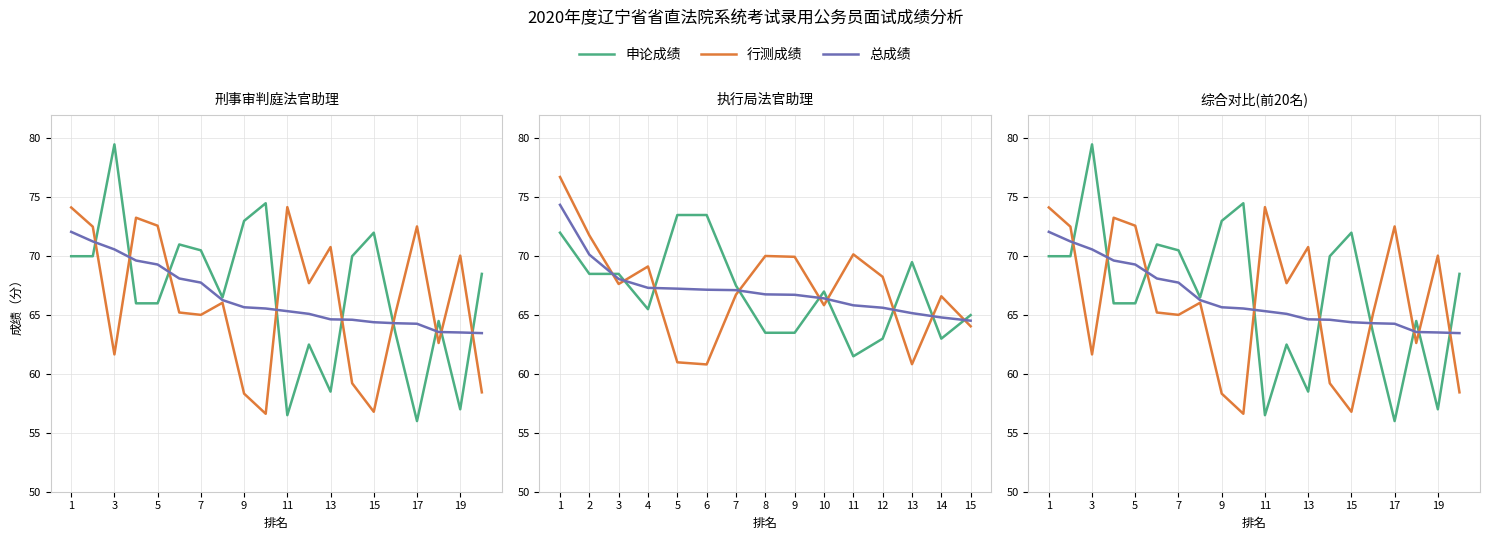

How many values in the 总成绩 series are below 65?

8